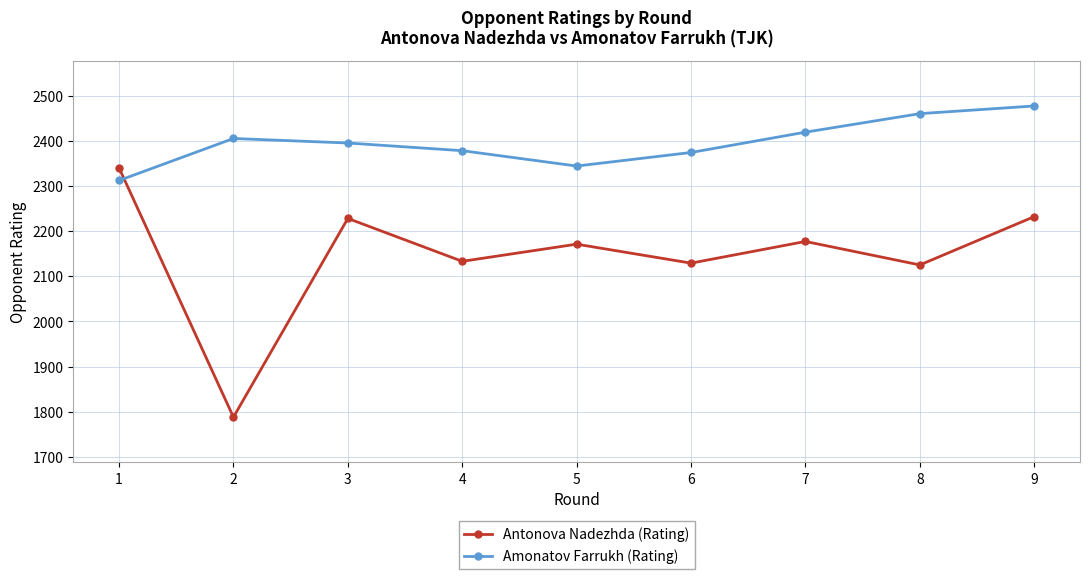

How many interior local peaks does the Antonova Nadezhda (Rating) series have?

3